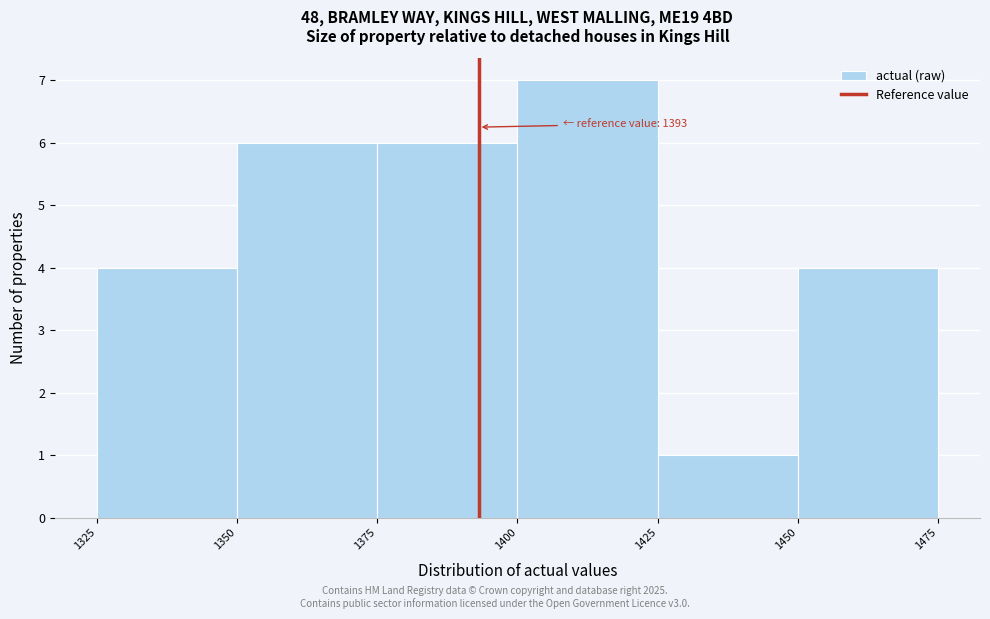

Which range on the x-axis has the tallest bar?

1400 to 1425